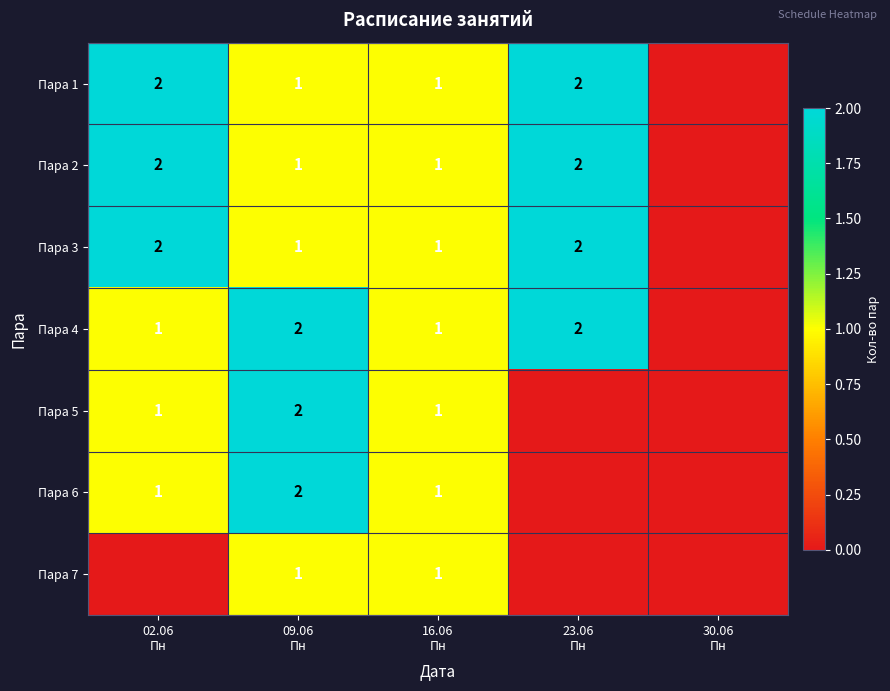

True or false: Пара 1 has a value of 0 at 30.06 Пн.

True